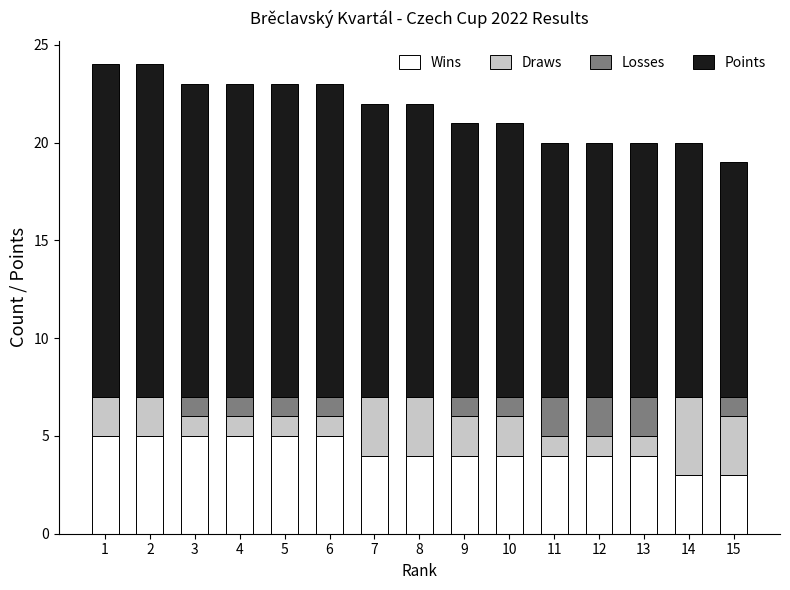

What is the total value across all series at 6?

23